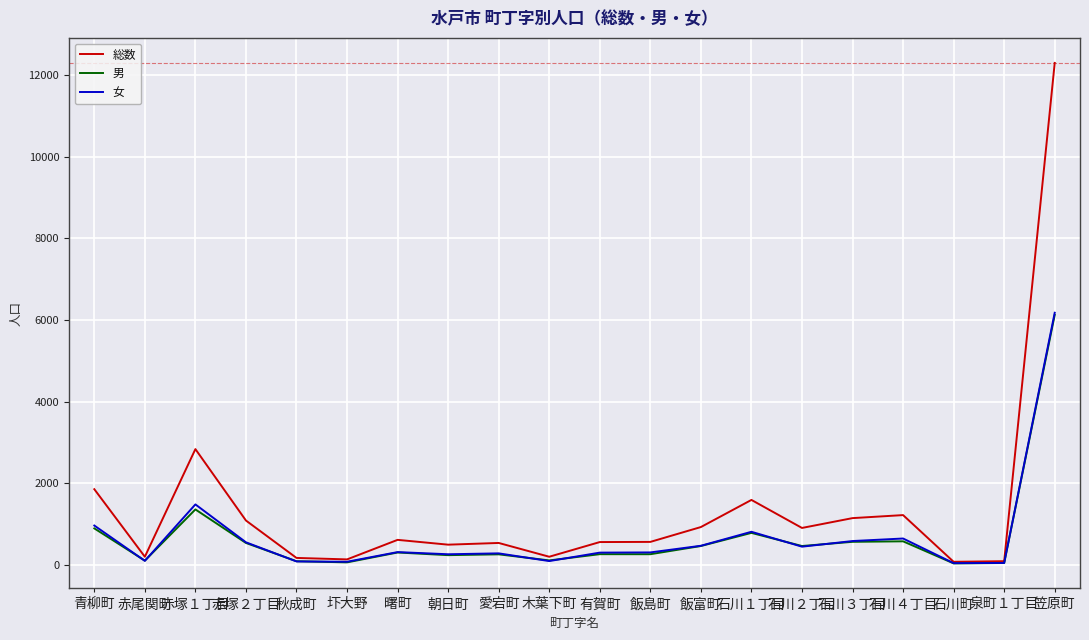

At which category is the sum across all series the highest?

笠原町